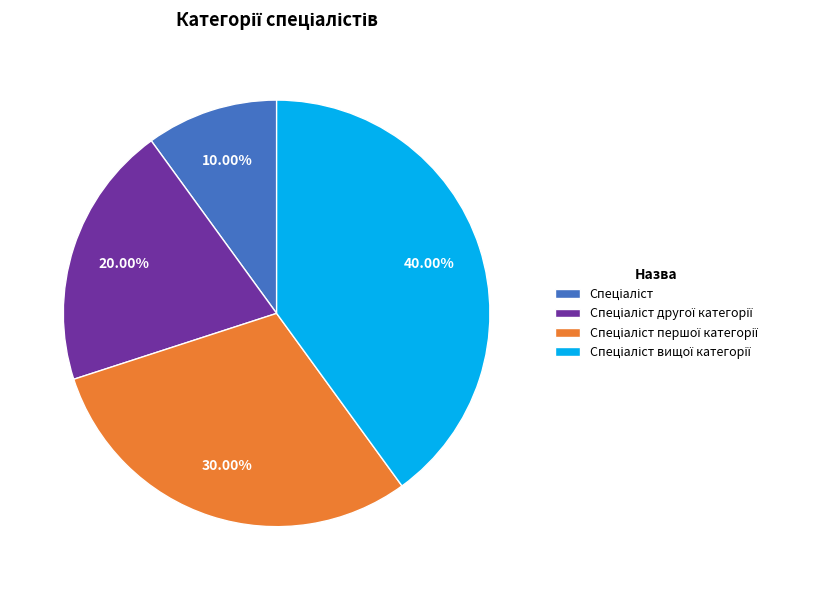

Count the number of slices in the pie.

4